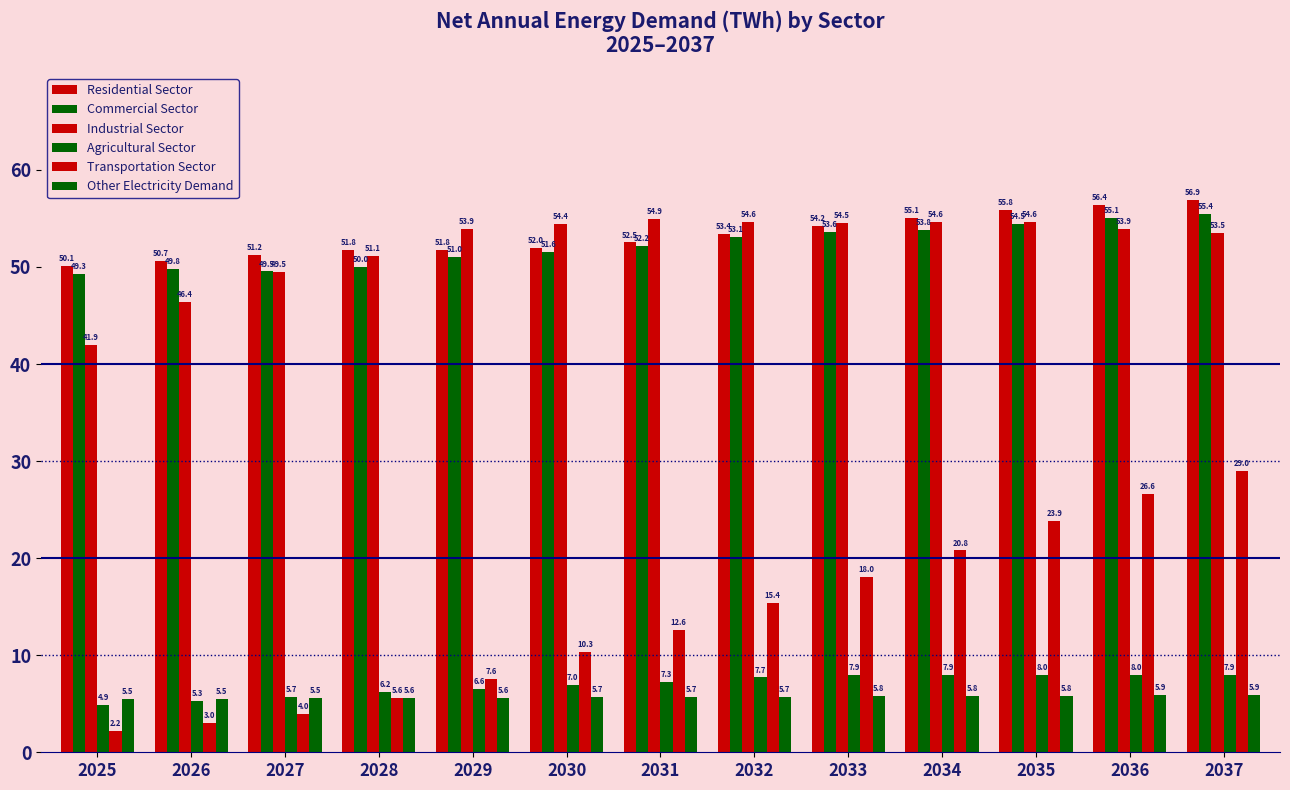

How many bars are there in each group?

6